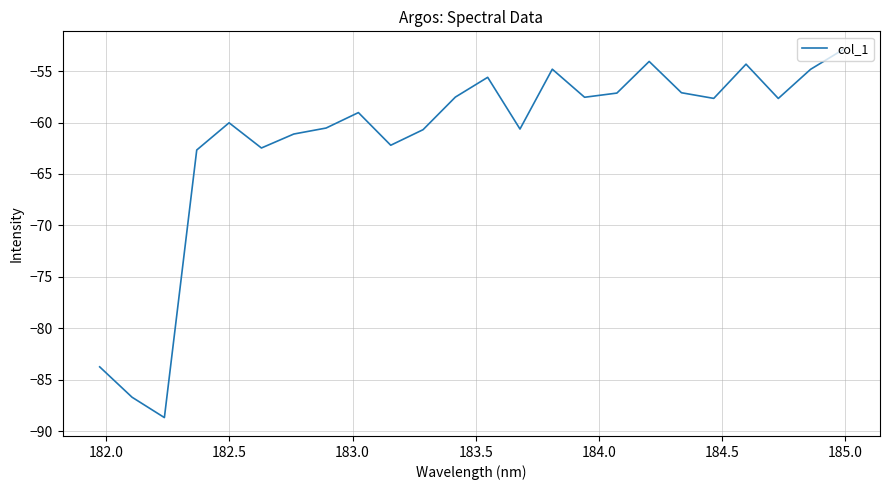

What is the difference between the maximum and minimum values?

35.8